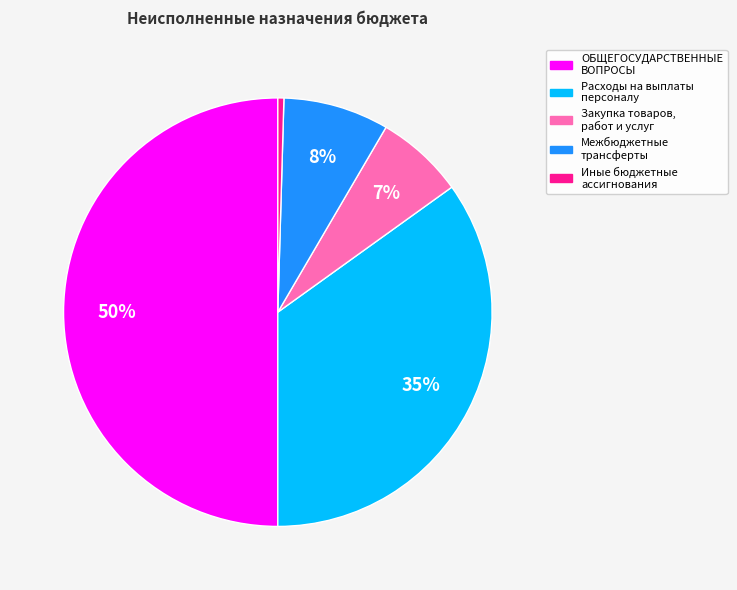

How many slices are in this pie chart?

5